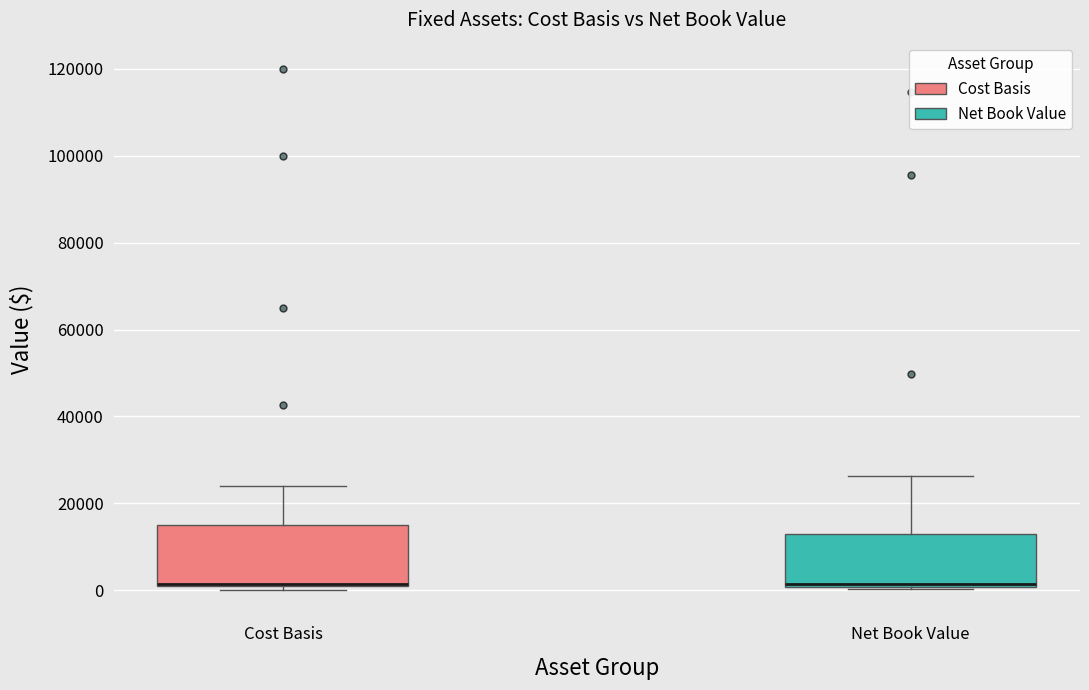

Reading left to right, transcribe this box plot: for each box, give where its median line is, the range the box spans, and where its two whiskers end, as read against the y-axis. The values are not printed on the chart, so give them approximately, as read against the axis.

Cost Basis: median 2000 (drawn on the box's lower edge), box 0 to 16000, whiskers 0 (just below the box's lower edge) to 24000
Net Book Value: median 2000, box 0 to 12000, whiskers 0 to 26000